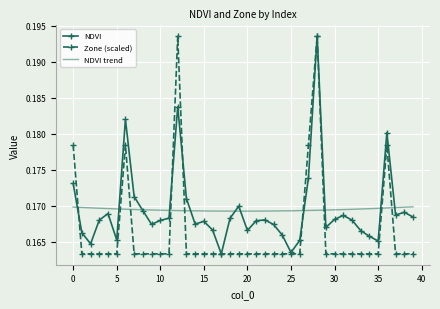

True or false: Zone (scaled) has more than 1 interior local peaks.

True